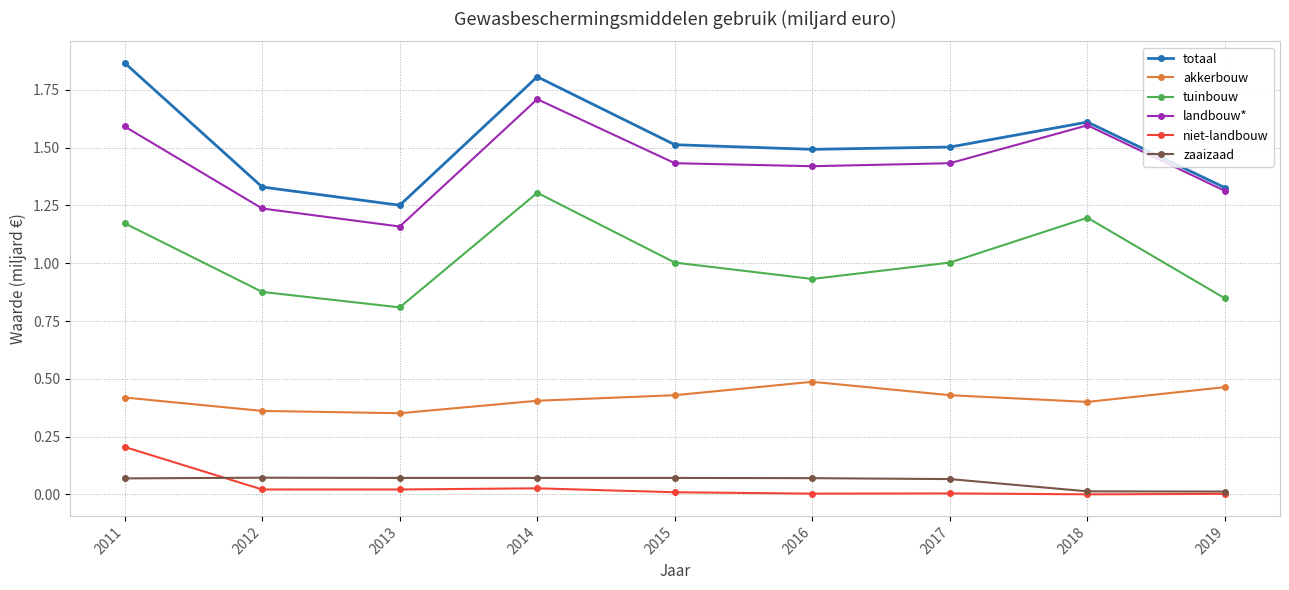

Between 2012 and 2017, which series saw the biggest shift?

landbouw*